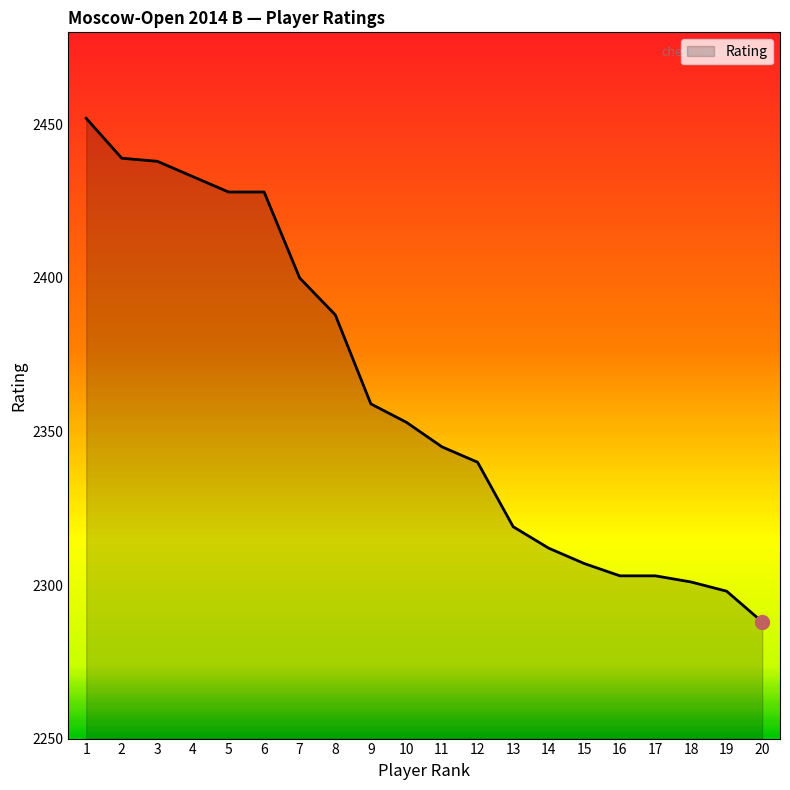

What is the sum of all values?

47234